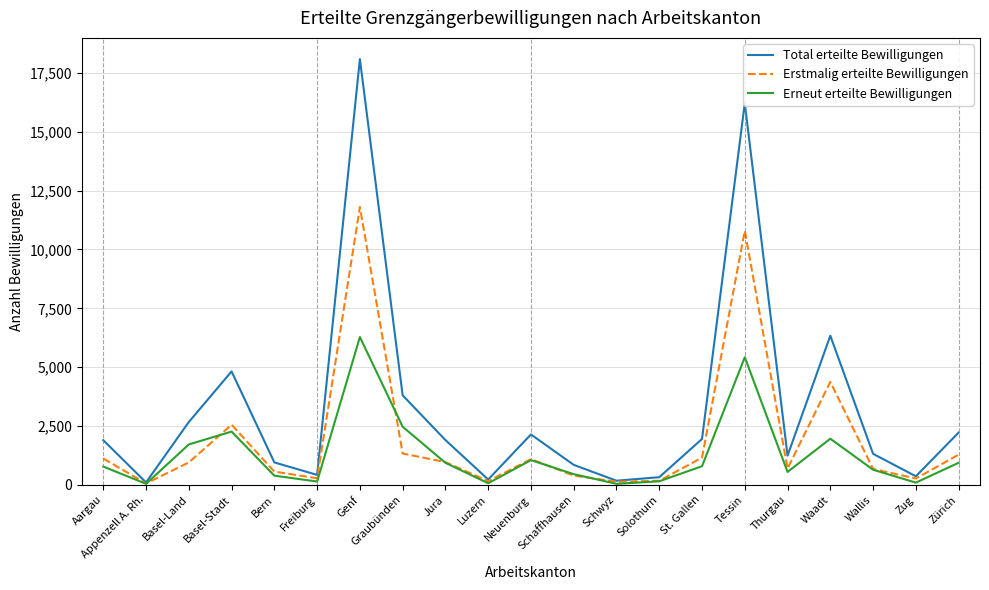

In Erneut erteilte Bewilligungen, how many points are higher than both neighbors (excluding endpoints)?

5